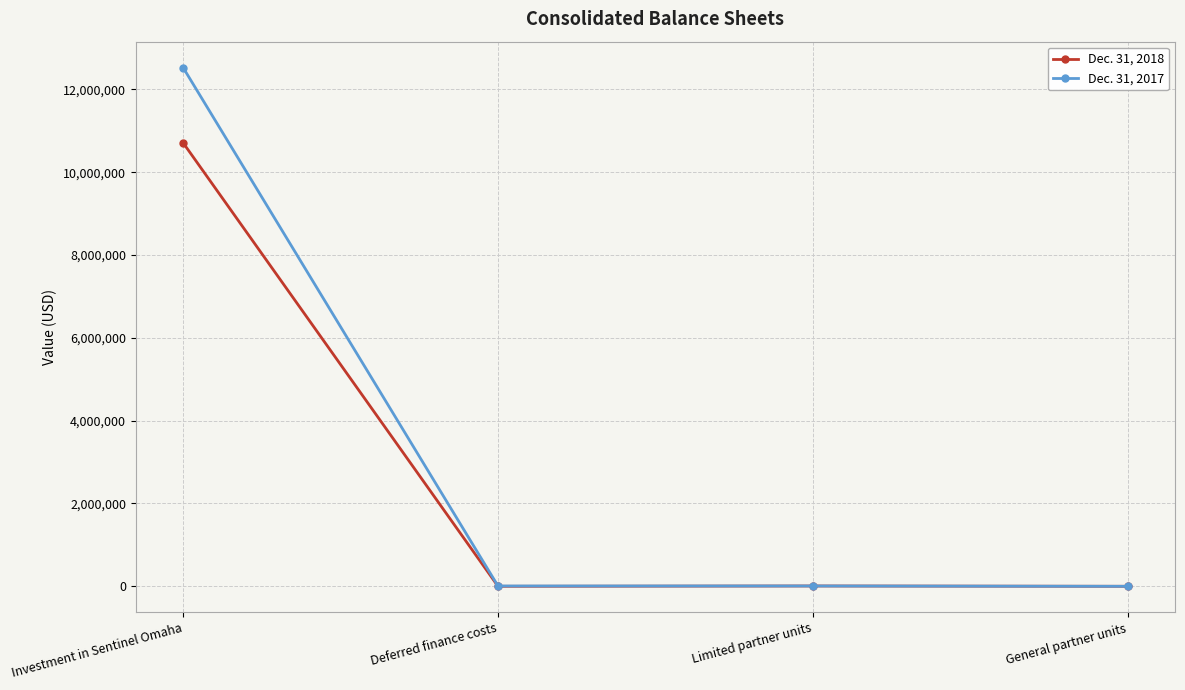

What is the label of the 1st point from the right?

General partner units